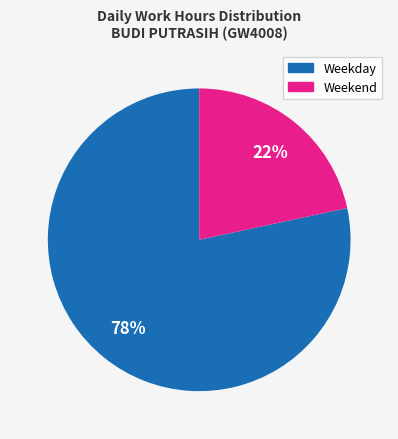

To the nearest percent, what is the average slice percentage?

50%